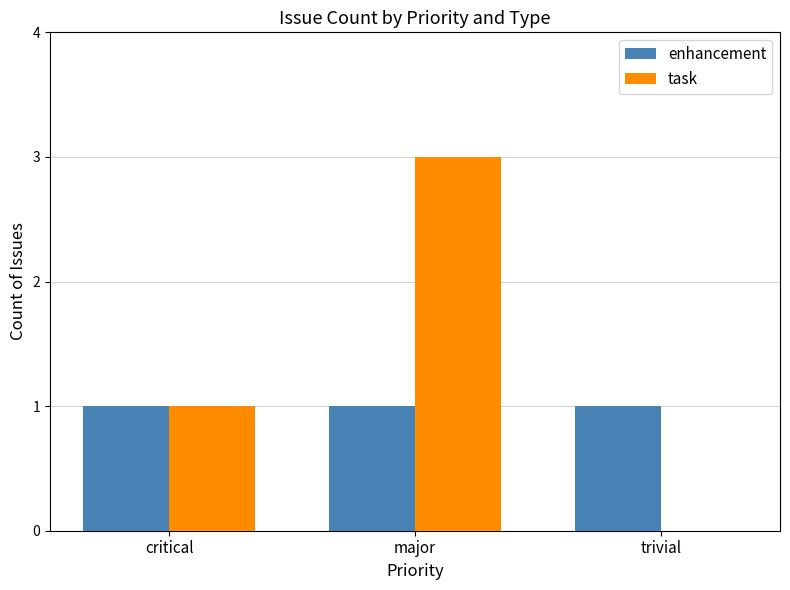

What is the greatest value displayed?

3